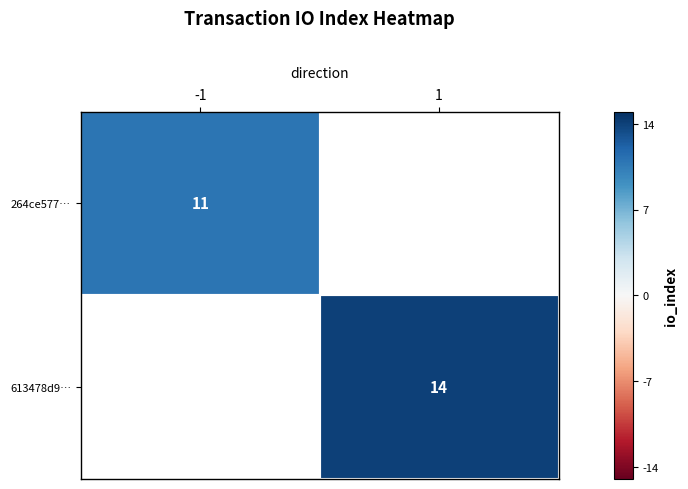

The value of 613478d9… at 1 is 14. True or false?

True